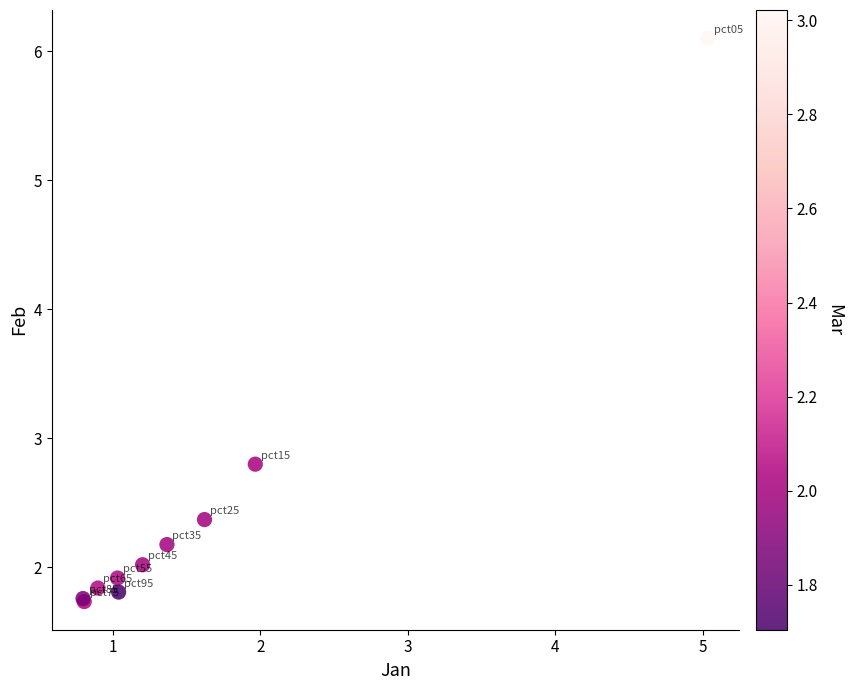

What Y value in the scatter plot is closest to 3?

2.8